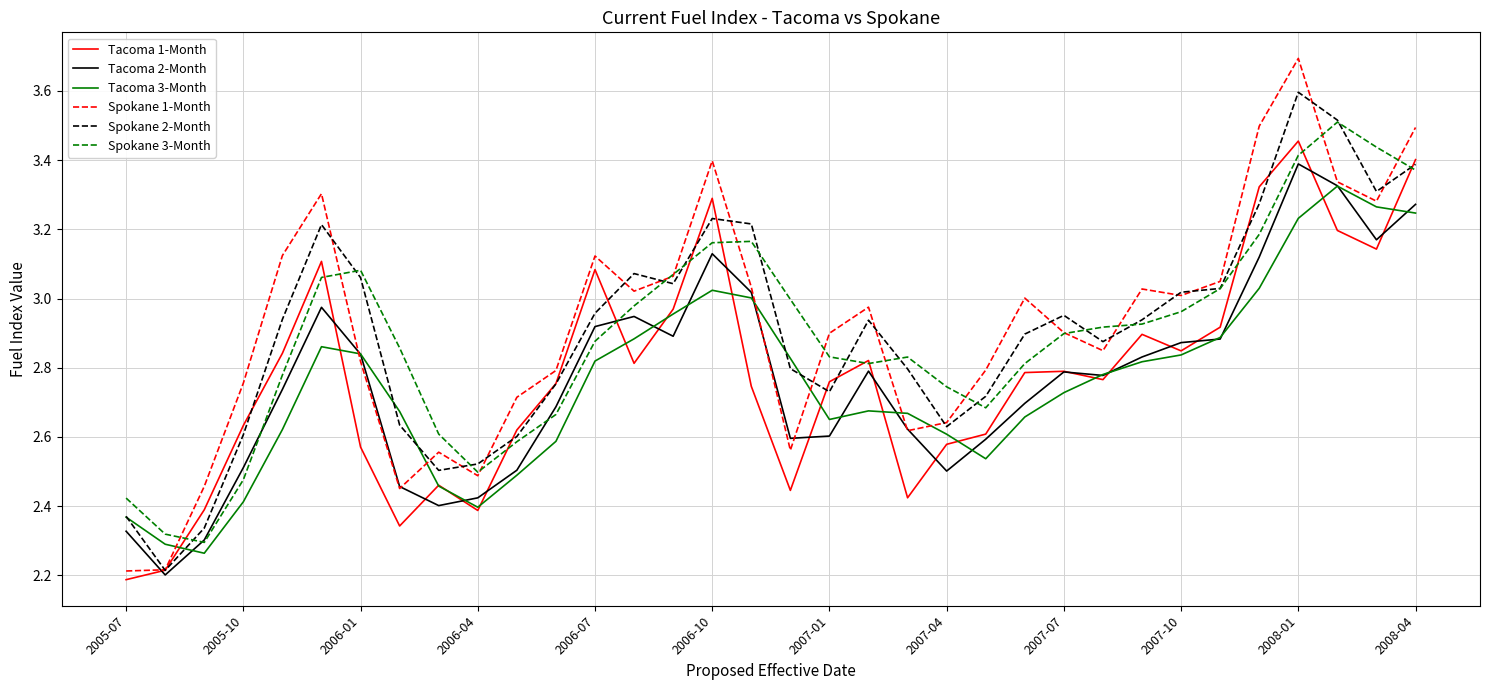

At how many categories does at least one series exceed 2?

34